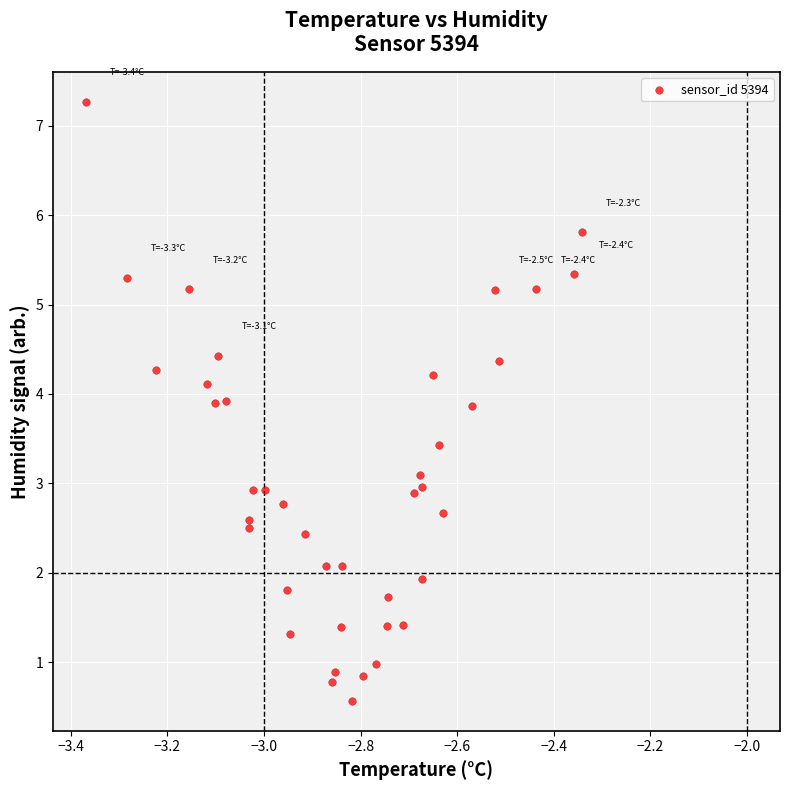

What is the range of Y values (max minus min)?

6.7